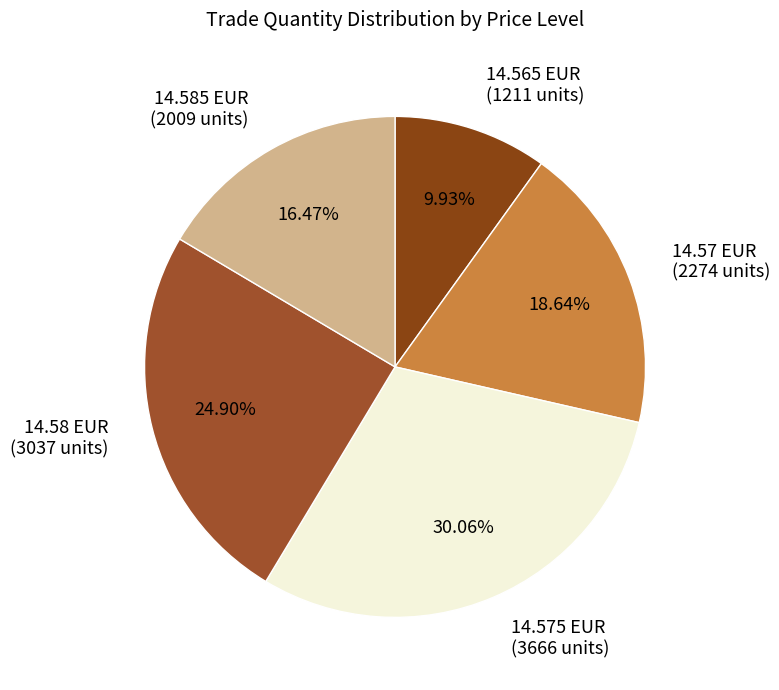

Combined, do 14.575 EUR (3666 units) and 14.585 EUR (2009 units) account for over 50%?

No